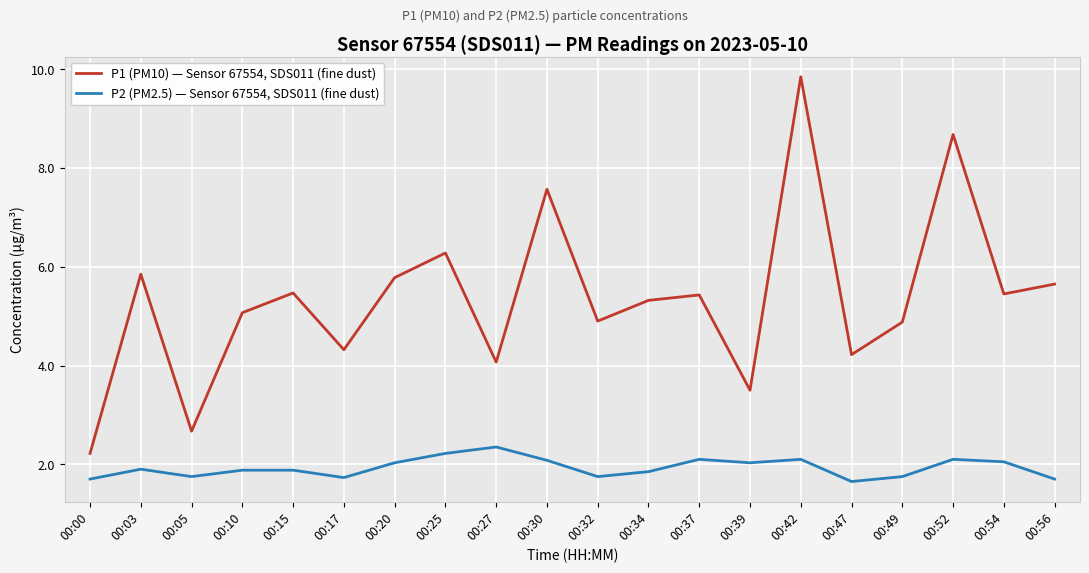

The P1 (PM10) — Sensor 67554, SDS011 (fine dust) series shows 5.8 at 00:20. True or false?

True